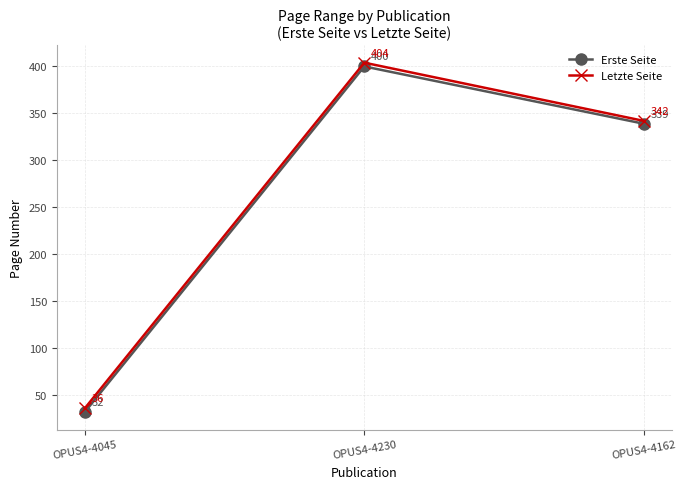

Which series changed the most between OPUS4-4230 and OPUS4-4162?

Letzte Seite